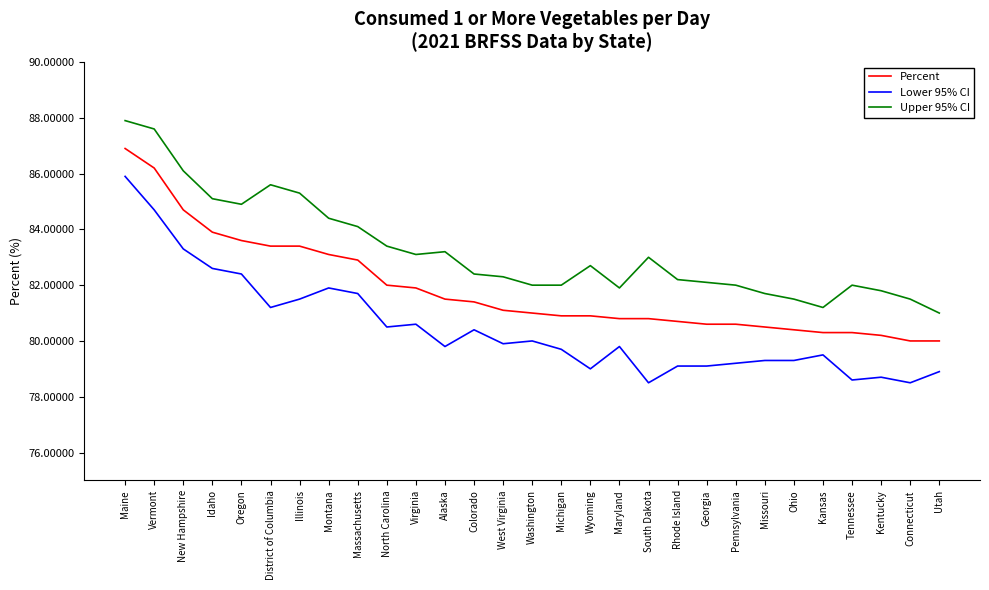

What is the total value across all series at Pennsylvania?

241.8